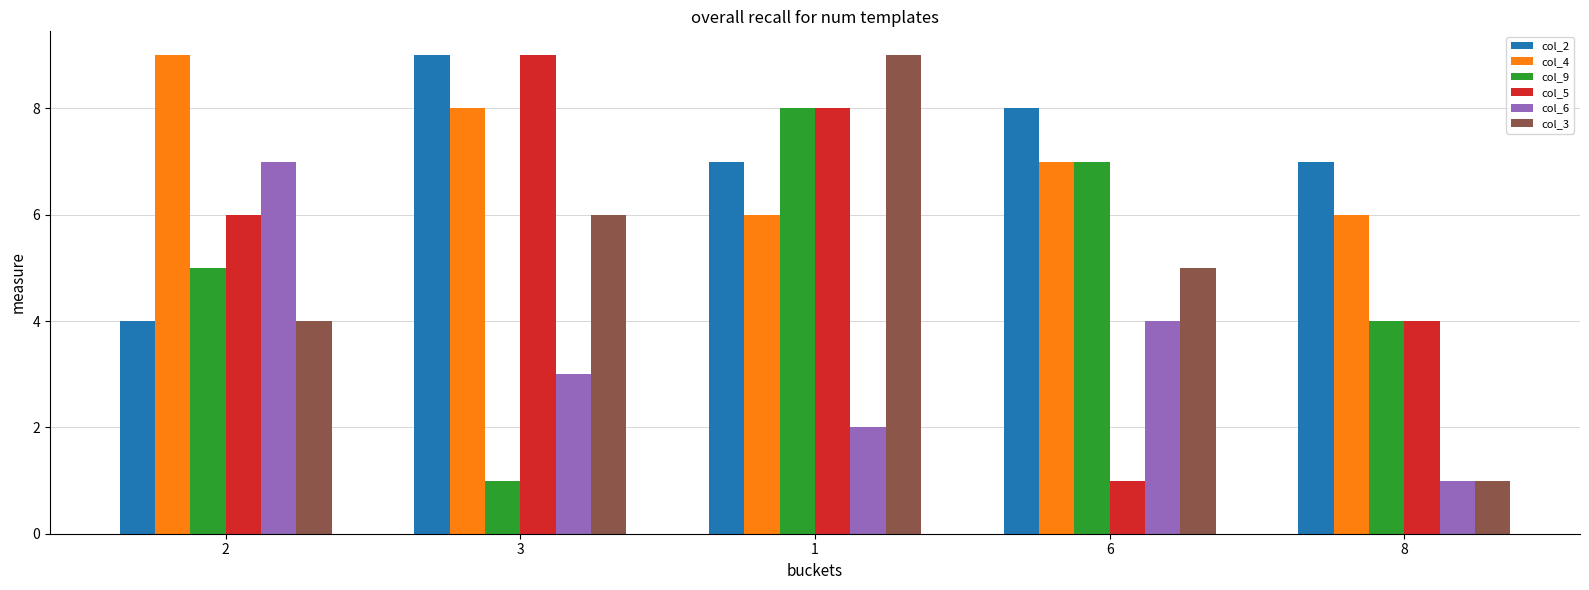

How many col_3 values are between 4 and 6?

3